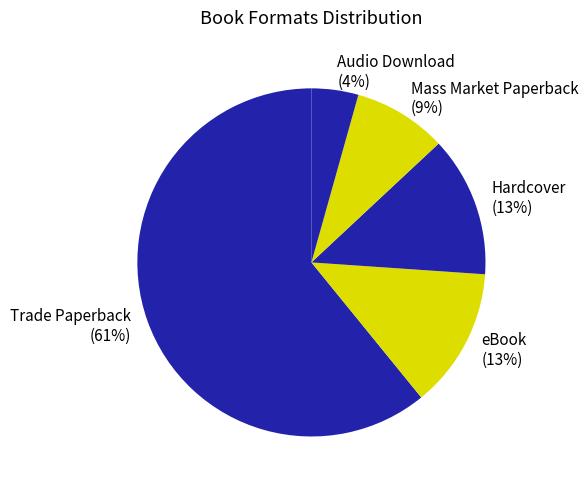

To the nearest percent, what is the difference between the Audio Download and Trade Paperback slice percentages?

57%